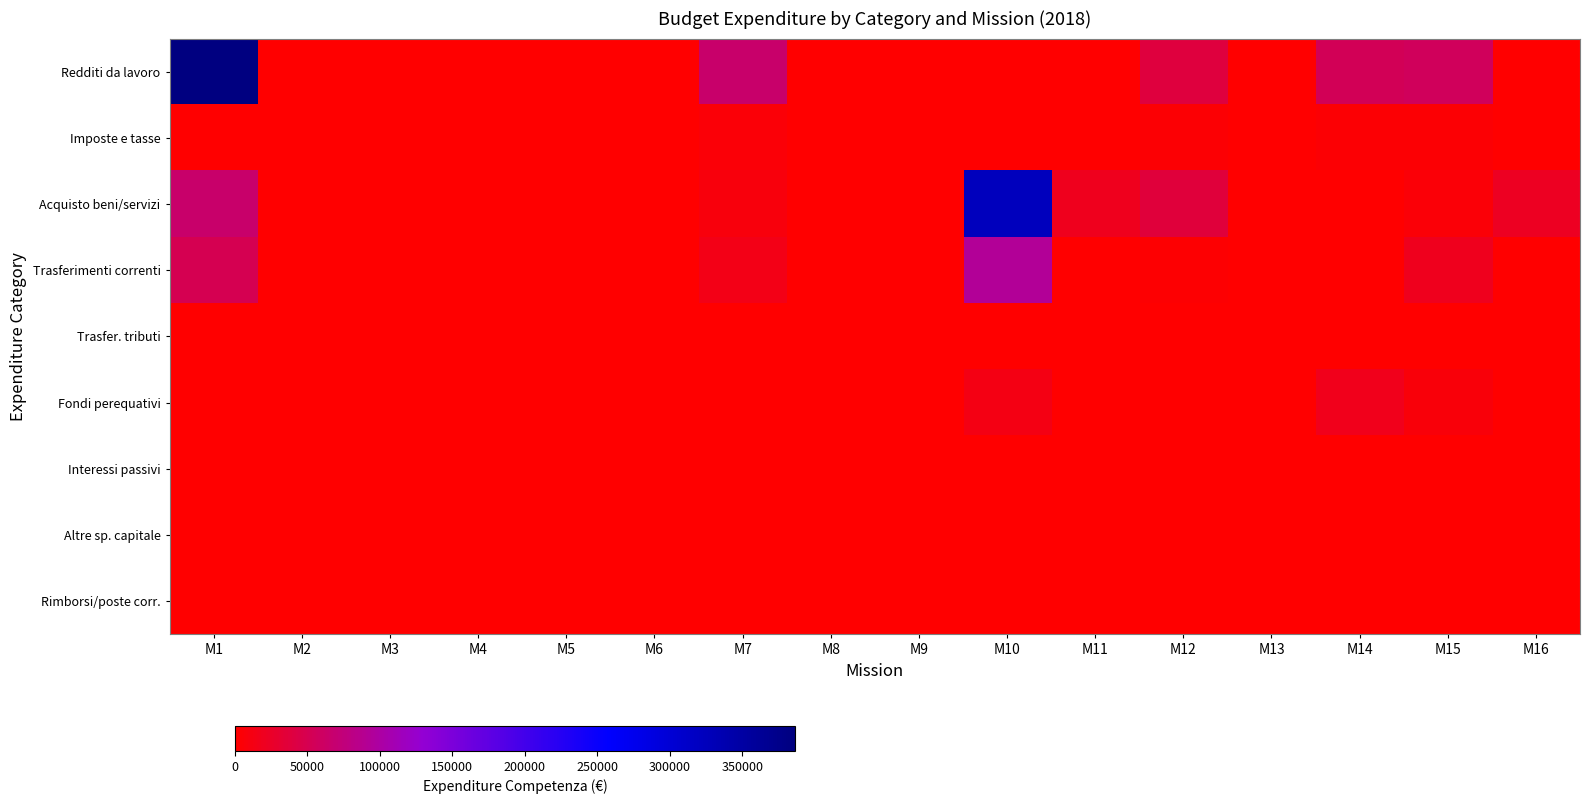

Reading right to left, extract all data points from this chart.

Redditi da lavoro: M16=0	M15=56250	M14=54000	M13=0	M12=39200	M11=0	M10=0	M9=0	M8=0	M7=65000	M6=0	M5=0	M4=0	M3=0	M2=0	M1=386394
Imposte e tasse: M16=0	M15=4000	M14=4200	M13=0	M12=3500	M11=0	M10=0	M9=0	M8=0	M7=5200	M6=0	M5=0	M4=0	M3=0	M2=0	M1=0
Acquisto beni/servizi: M16=22600	M15=5000	M14=0	M13=0	M12=37700	M11=18400	M10=324110	M9=0	M8=0	M7=8863	M6=0	M5=0	M4=0	M3=0	M2=0	M1=65000
Trasferimenti correnti: M16=0	M15=18200	M14=0	M13=1000	M12=3000	M11=1000	M10=92906	M9=0	M8=0	M7=14700	M6=0	M5=0	M4=0	M3=0	M2=0	M1=49876
Trasfer. tributi: M16=0	M15=0	M14=0	M13=0	M12=0	M11=0	M10=0	M9=0	M8=0	M7=0	M6=0	M5=0	M4=0	M3=0	M2=0	M1=0
Fondi perequativi: M16=0	M15=6272	M14=16935	M13=0	M12=0	M11=0	M10=12133	M9=0	M8=0	M7=0	M6=0	M5=0	M4=0	M3=0	M2=0	M1=0
Interessi passivi: M16=0	M15=0	M14=0	M13=0	M12=0	M11=0	M10=0	M9=0	M8=0	M7=0	M6=0	M5=0	M4=0	M3=0	M2=0	M1=0
Altre sp. capitale: M16=0	M15=0	M14=0	M13=0	M12=0	M11=0	M10=0	M9=0	M8=0	M7=0	M6=0	M5=0	M4=0	M3=0	M2=0	M1=0
Rimborsi/poste corr.: M16=0	M15=0	M14=0	M13=0	M12=0	M11=0	M10=0	M9=0	M8=0	M7=0	M6=0	M5=0	M4=0	M3=0	M2=0	M1=0